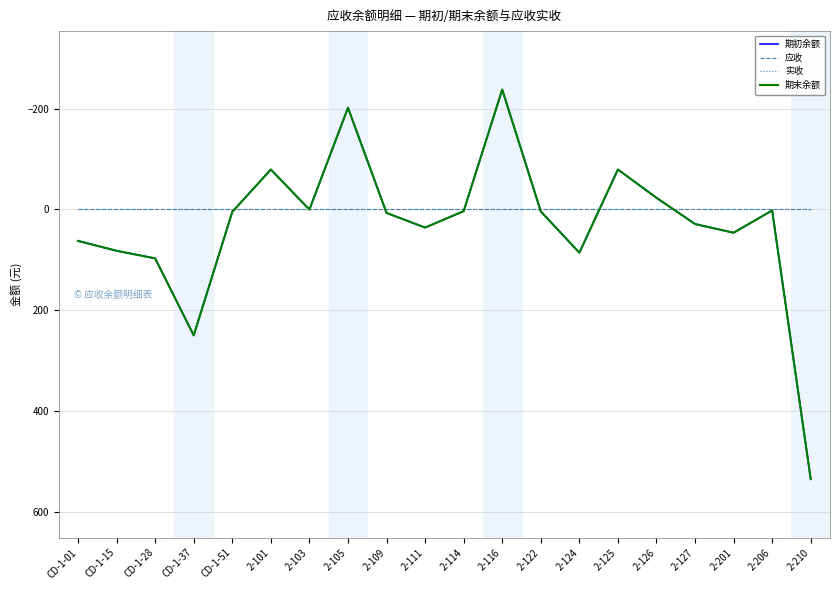

True or false: 期末余额 and 应收 intersect in this chart.

True